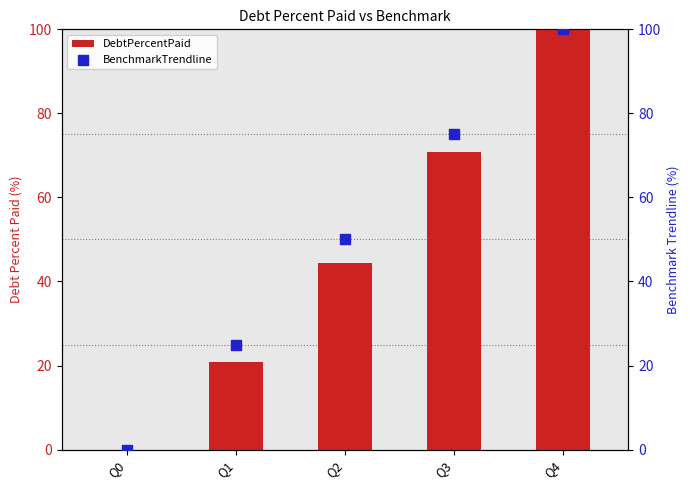

Which series reaches the minimum Y coordinate?

DebtPercentPaid